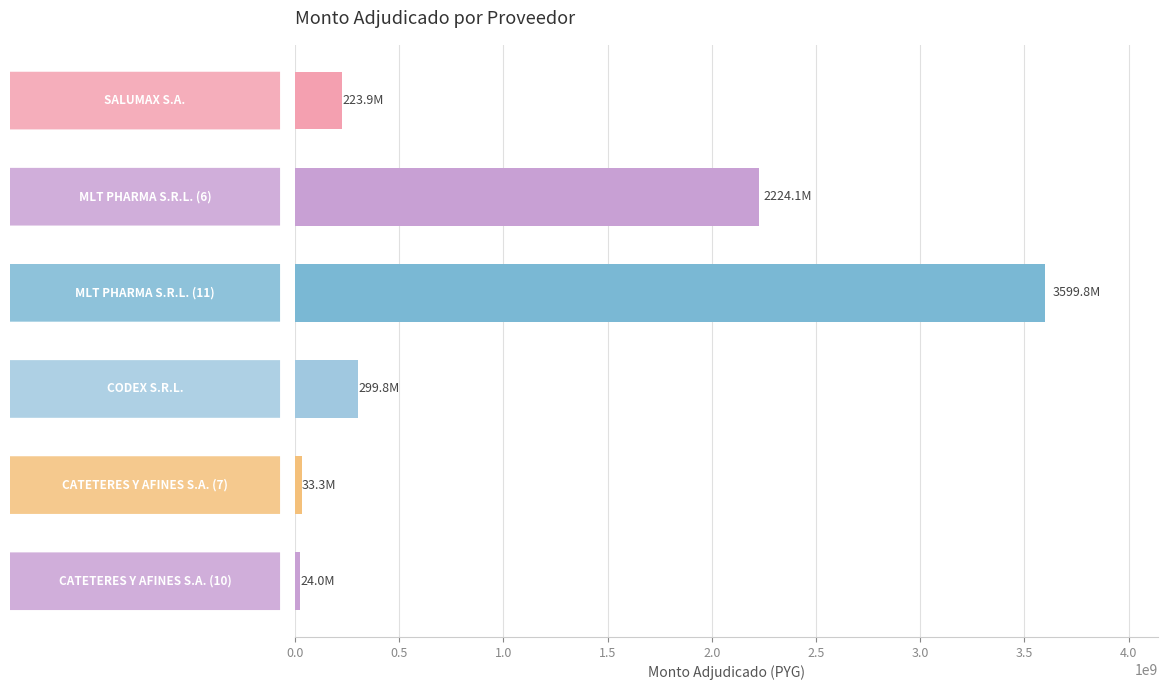

What is the average value?

1067469015